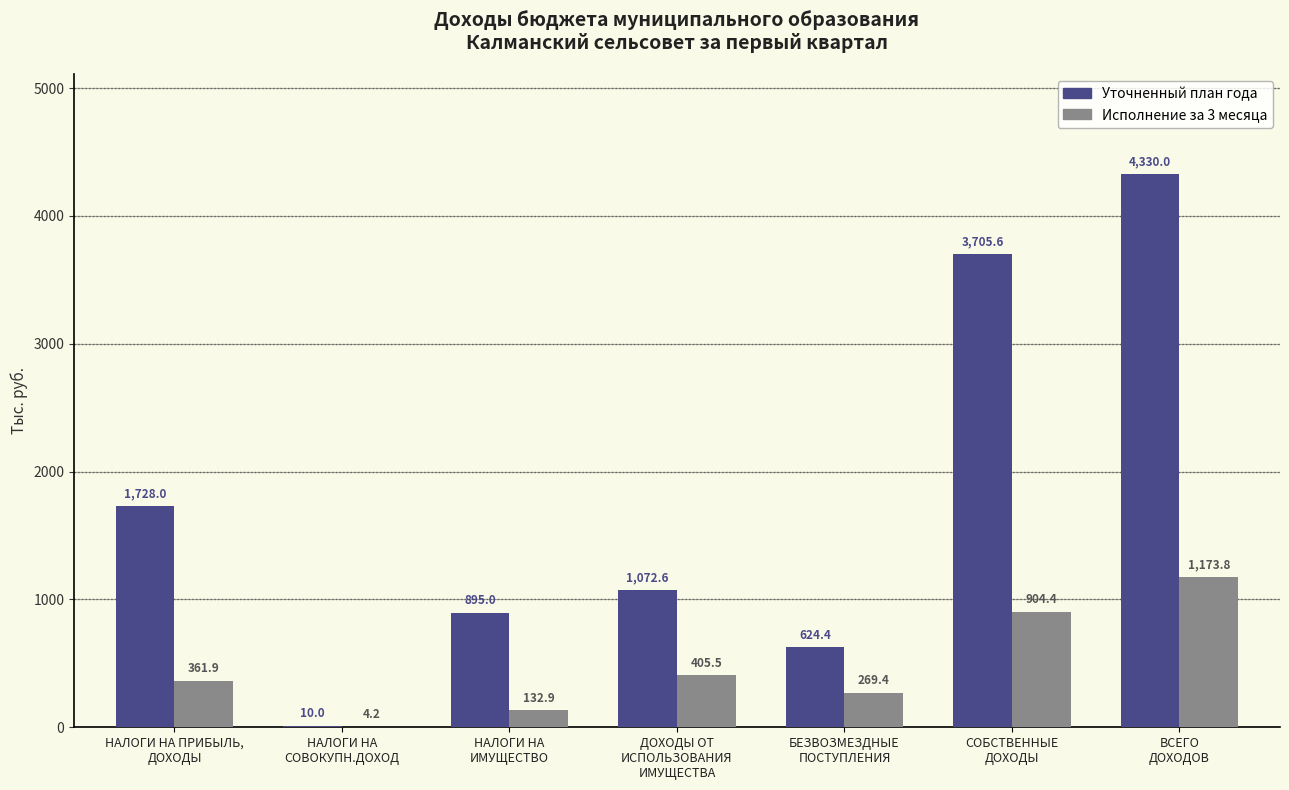

At which category is the sum across all series the highest?

ВСЕГО
ДОХОДОВ